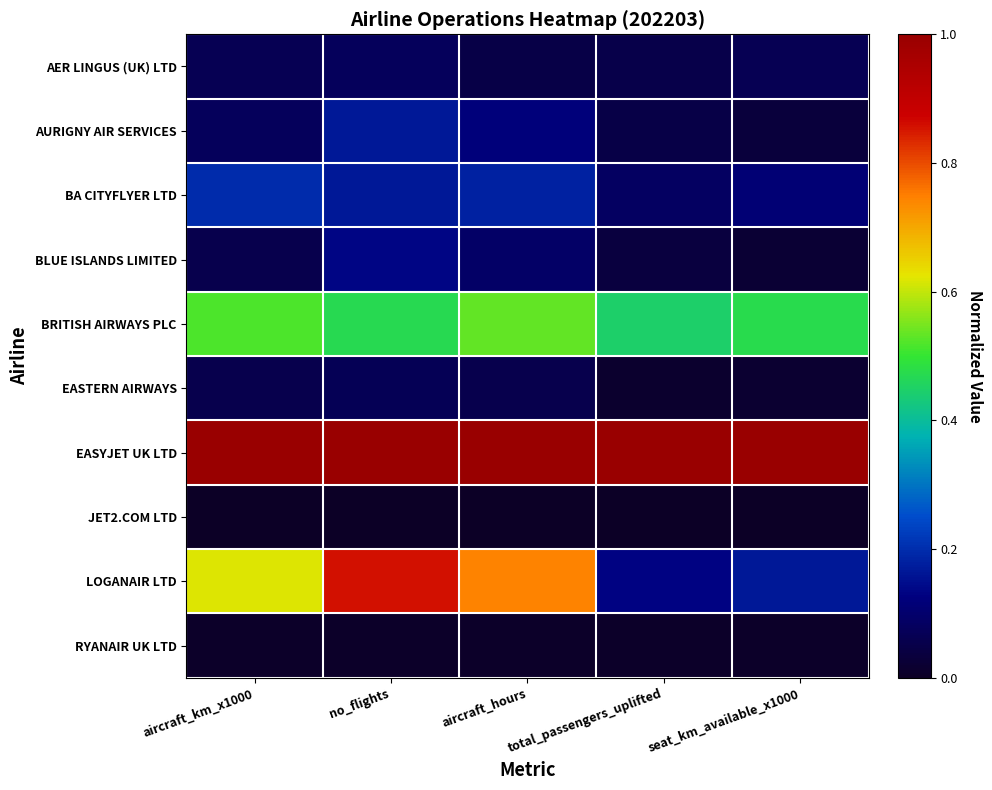

At which category is the sum across all series the highest?

no_flights